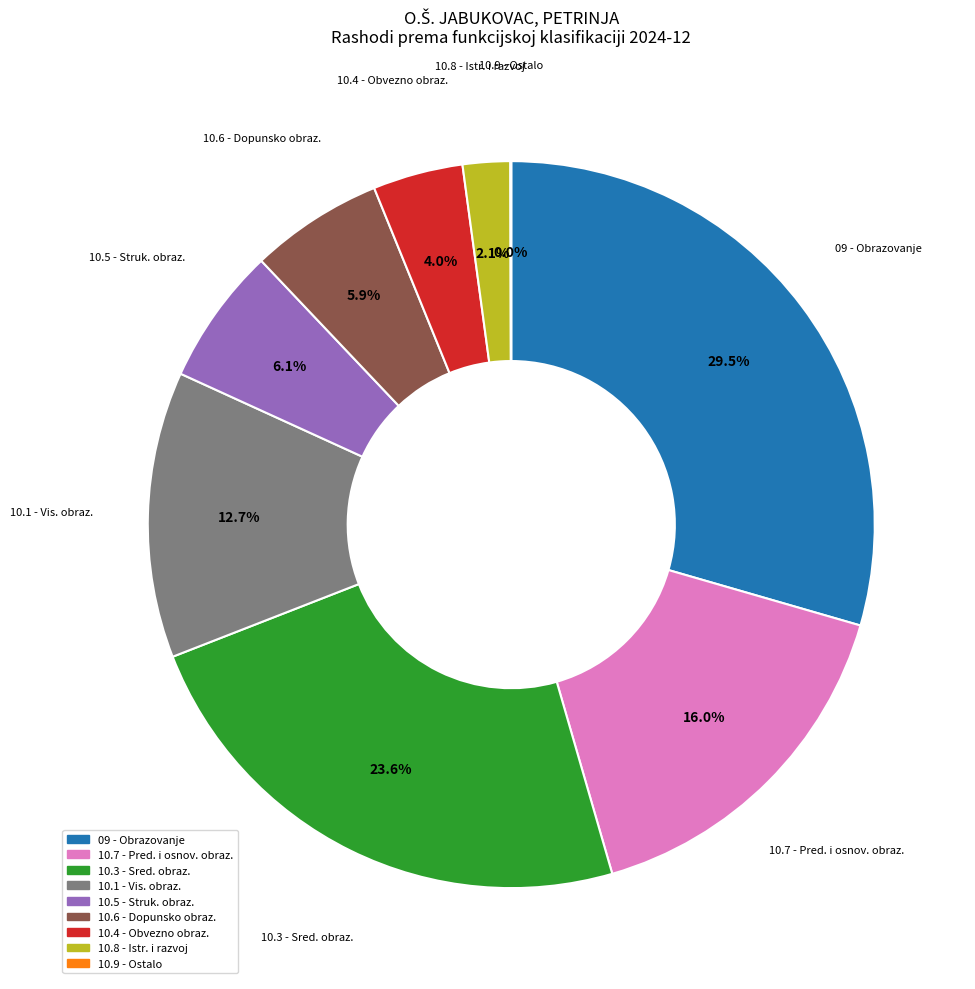

Which slice is the largest?

09 - Obrazovanje